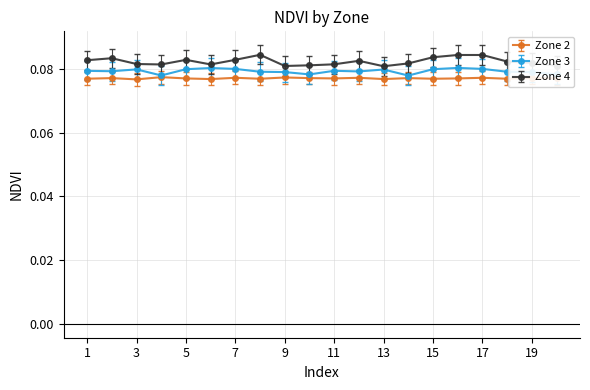

True or false: Zone 4 and Zone 2 cross at least once.

False